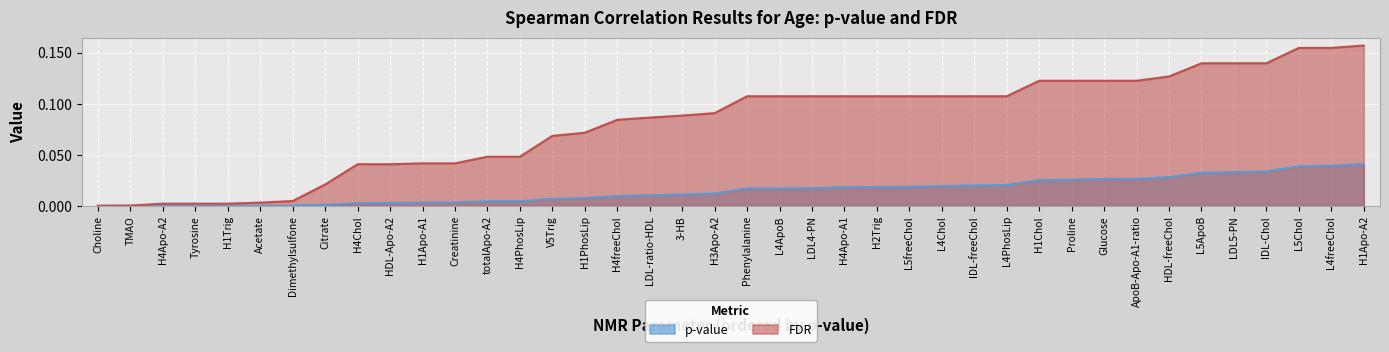

What is the sum of all FDR values?

3.3